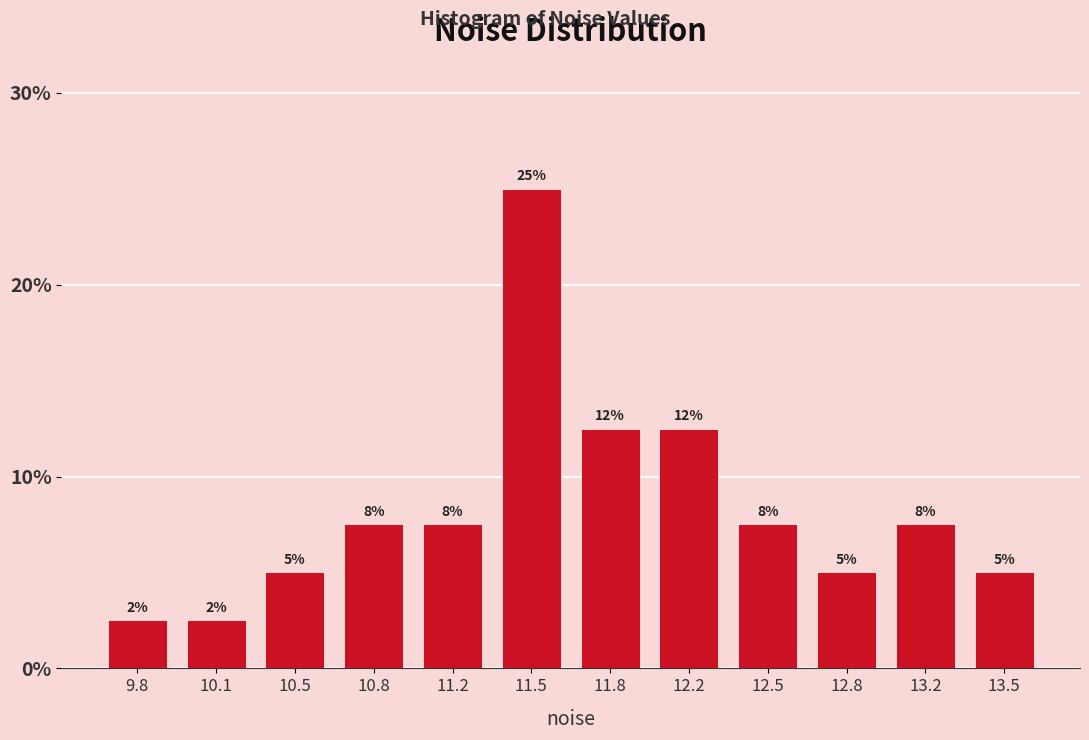

How many bars are there in total?

12